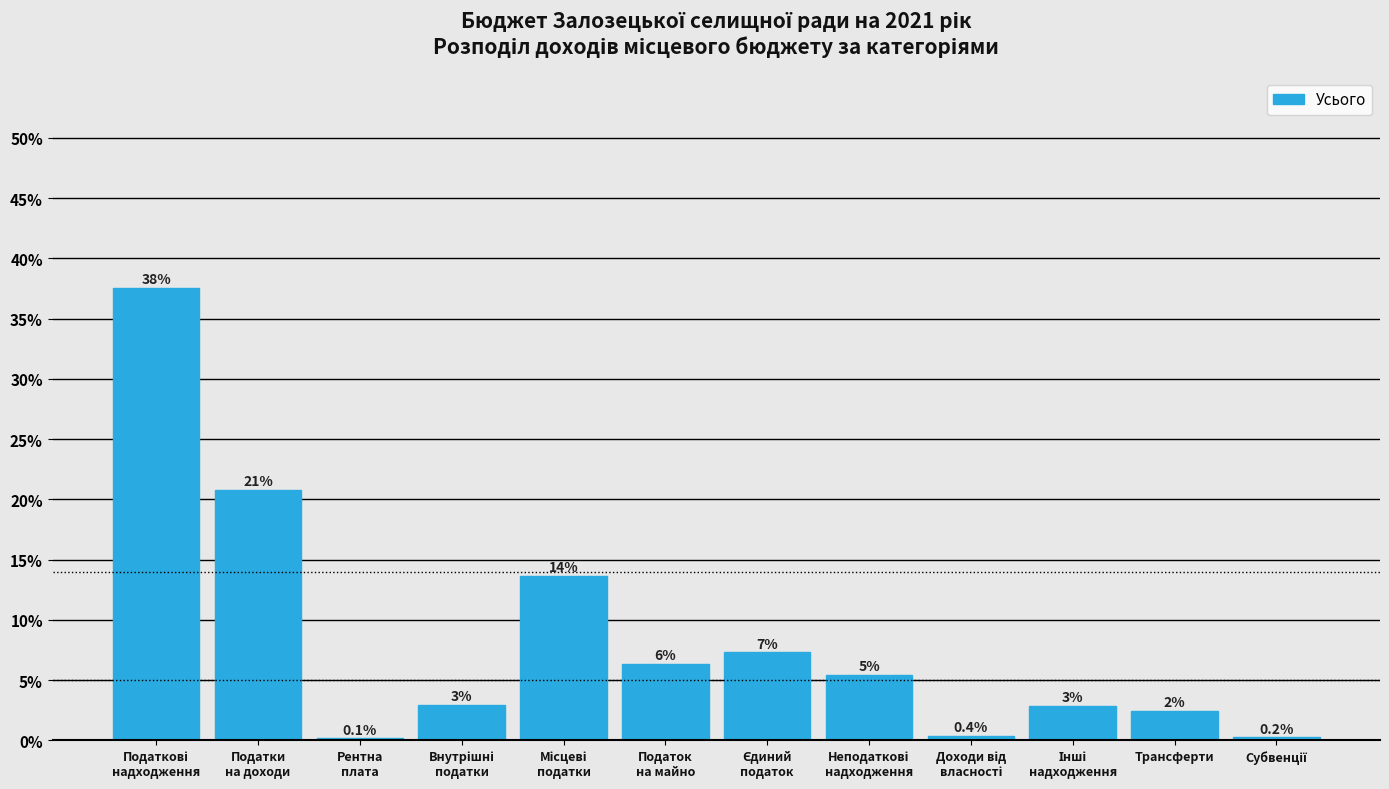

Are the bars horizontal?

No